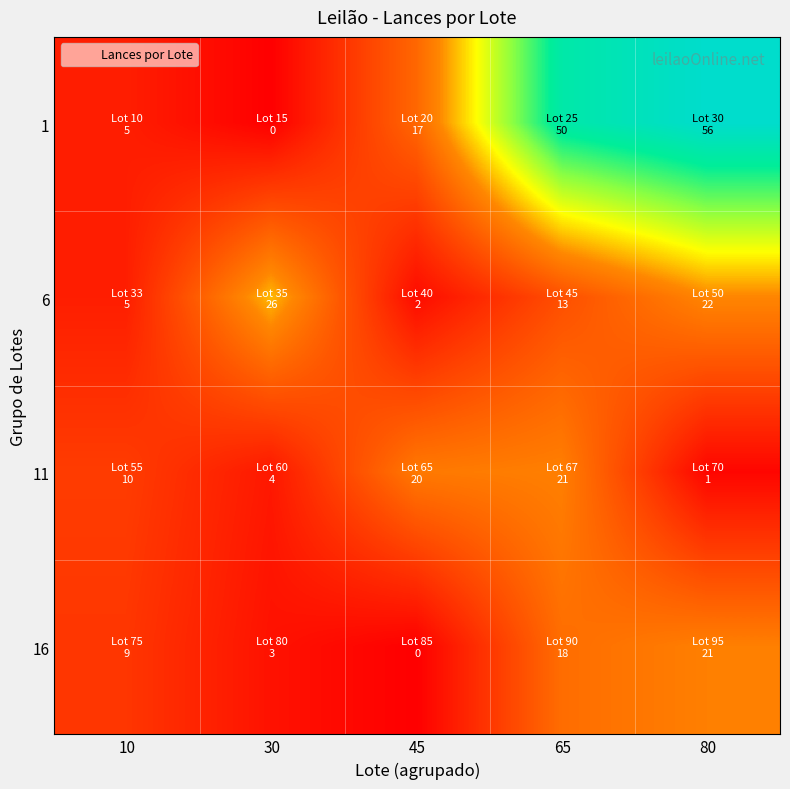

Which series has the largest range (max minus min)?

1